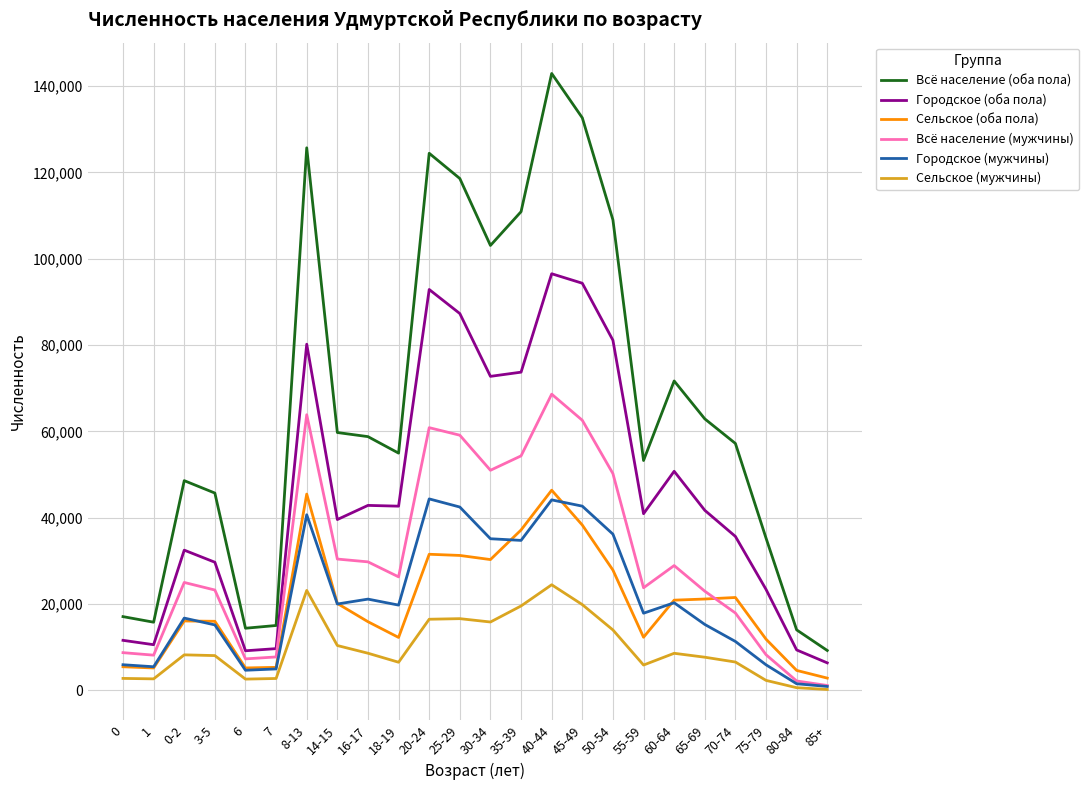

How many lines are shown in the chart?

6